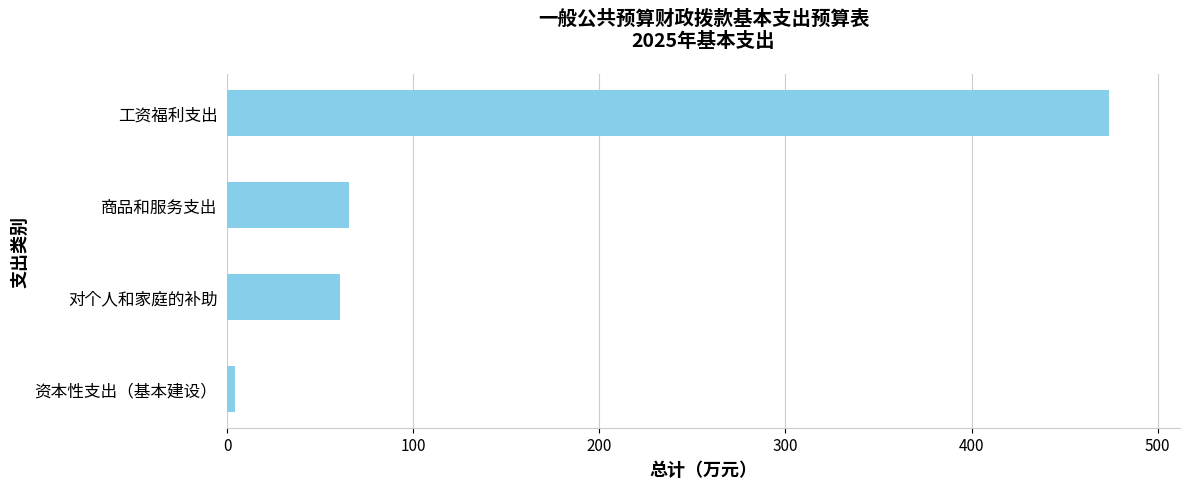

True or false: the data shows 270.2 at 工资福利支出.

False